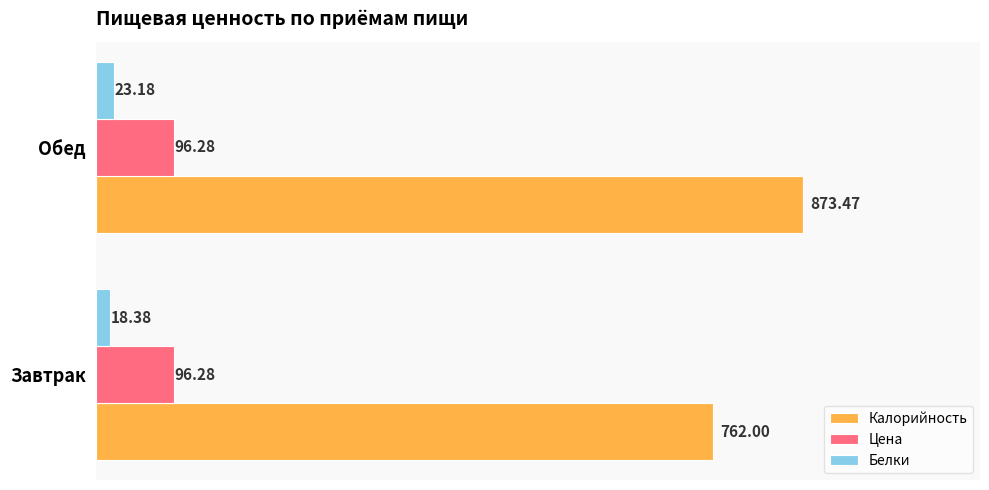

At which label does Калорийность reach its minimum?

Завтрак